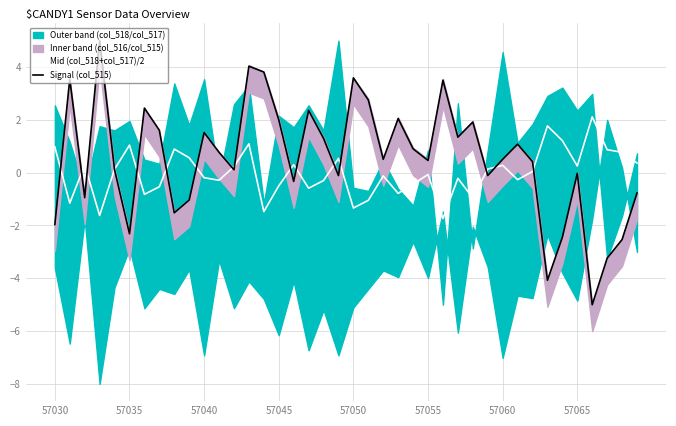

Read the Mid (col_518+col_517)/2 value at 57055.

-0.1